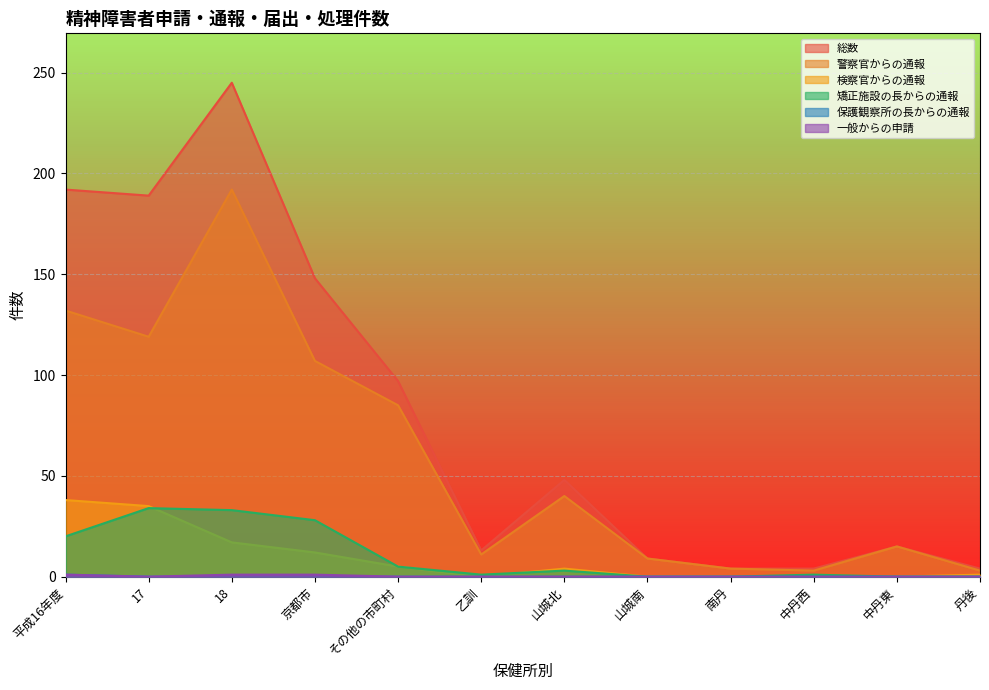

True or false: 保護観察所の長からの通報 has more than 0 points higher than both neighbors.

False